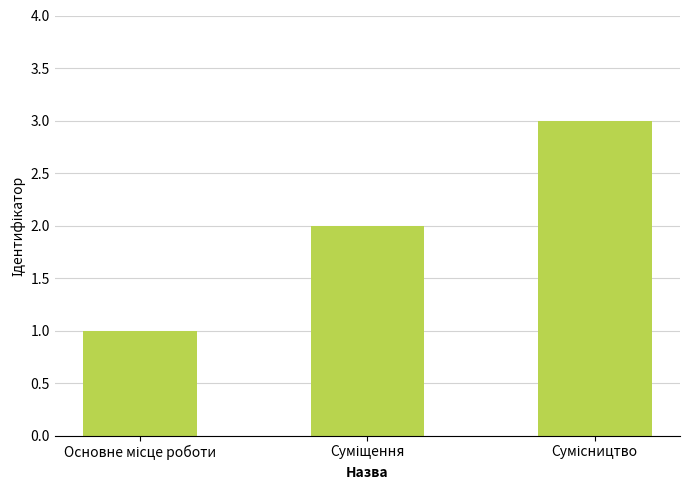

What is the maximum value shown in the chart?

3